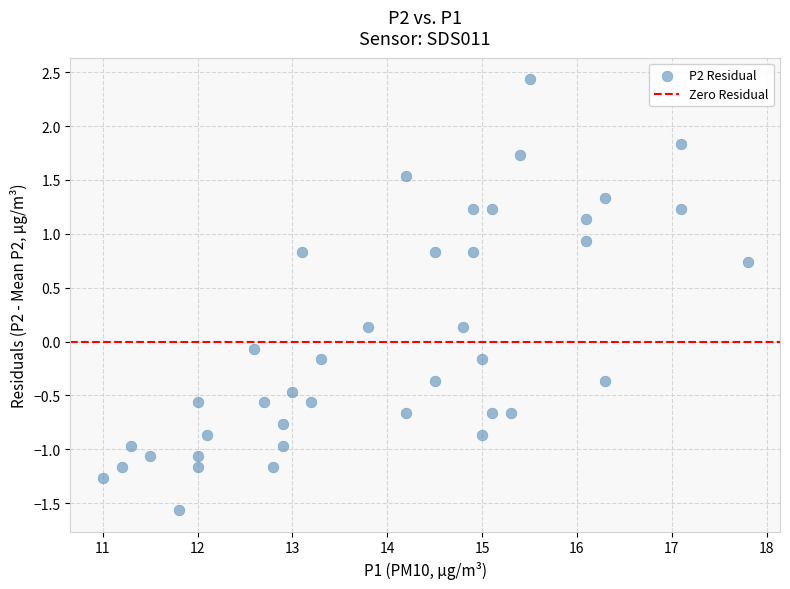

What is the range of X values (max minus min)?

6.8